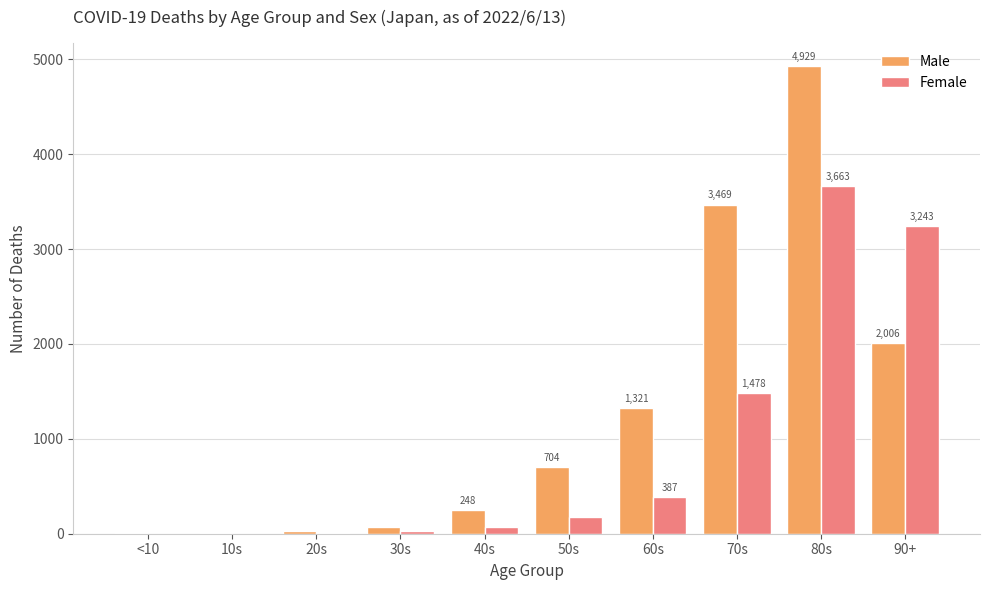

What is the total value across all series at 70s?

4947